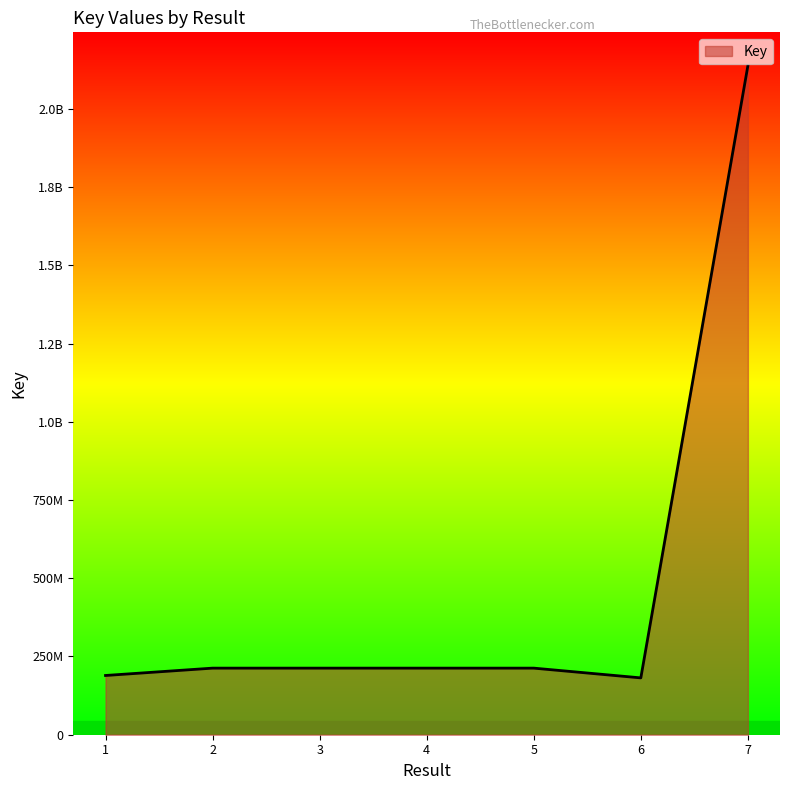

How many interior local valleys (lower than both neighbors) does the data have?

1